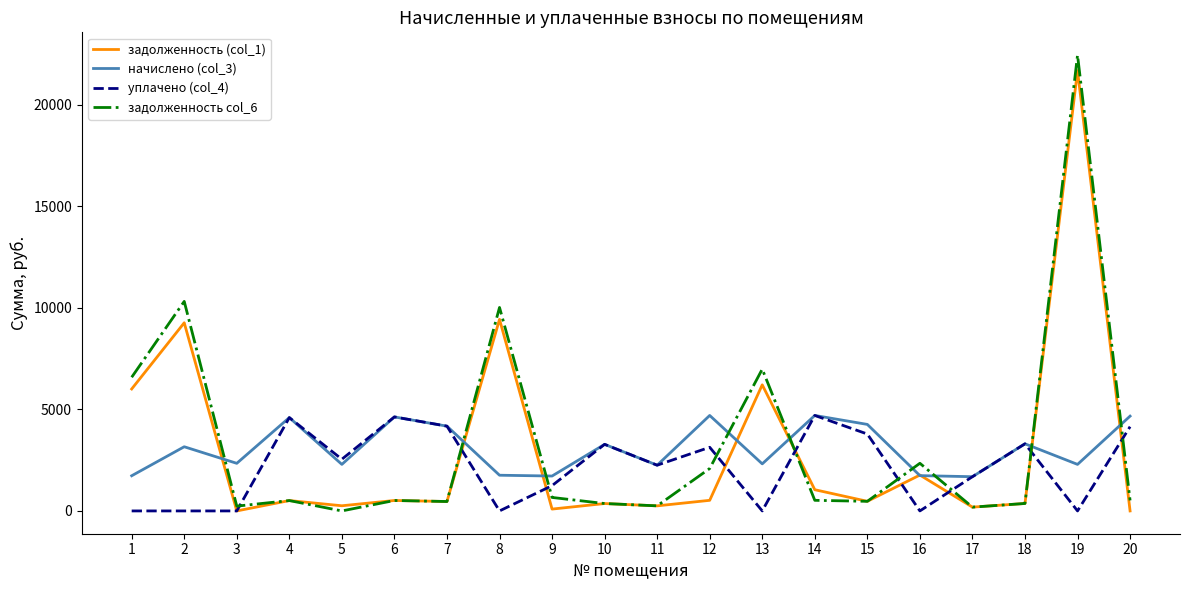

Which series has the largest range (max minus min)?

задолженность col_6